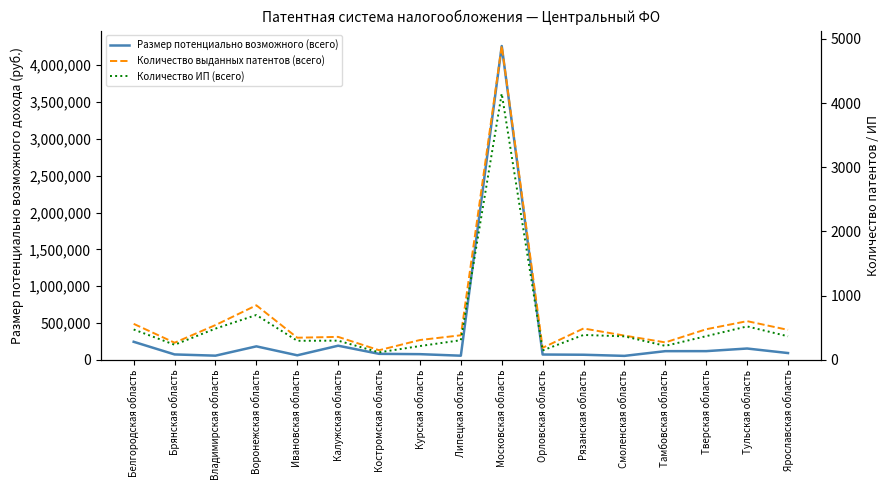

What is the difference between the maximum and minimum values in the Количество ИП (всего) series?

4034